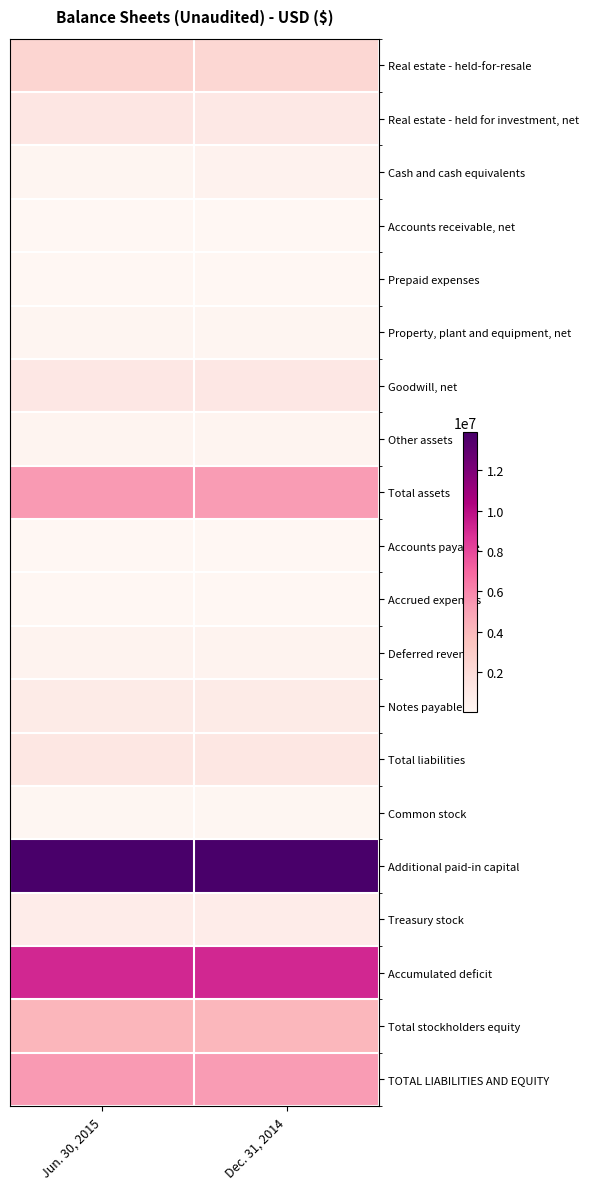

How many data points does each series have?

2